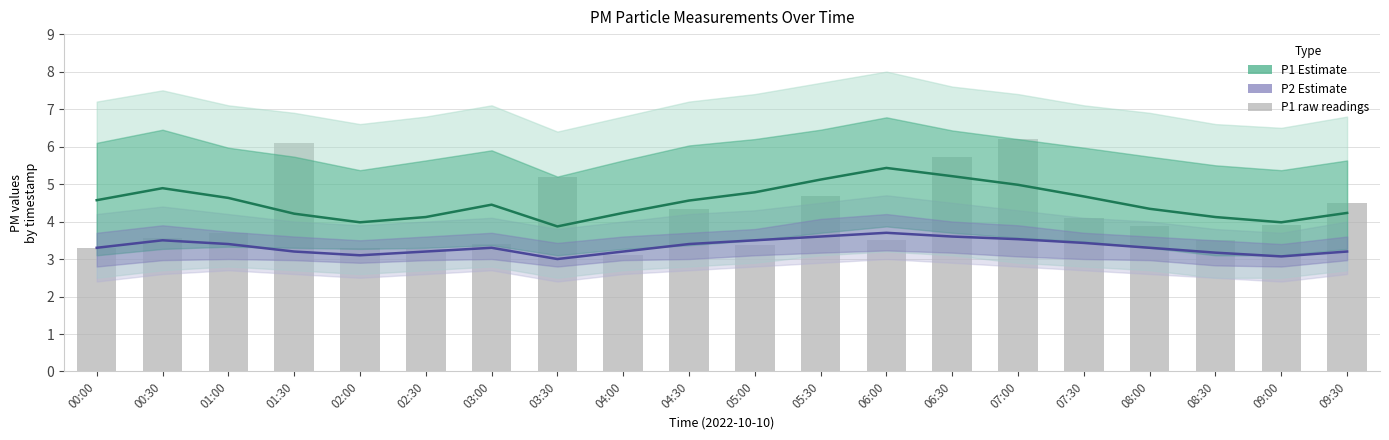

Is it true that P1 (raw) equals 3.6 at 00:30?

True